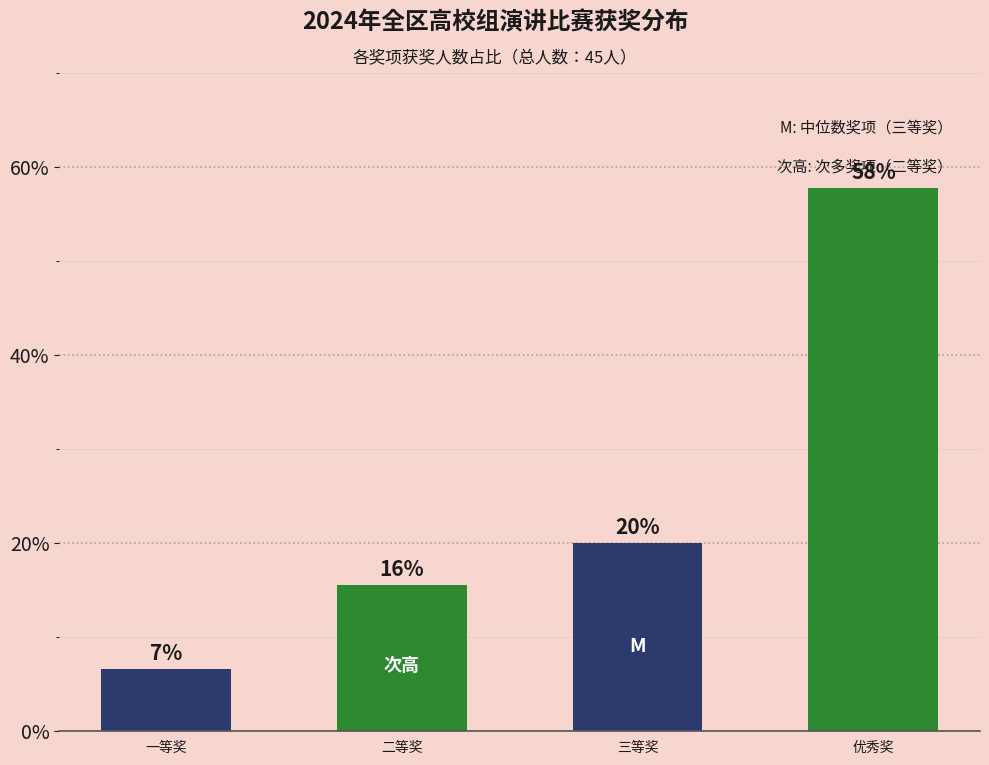

The chart shows a value of 57.8 at 优秀奖. True or false?

True